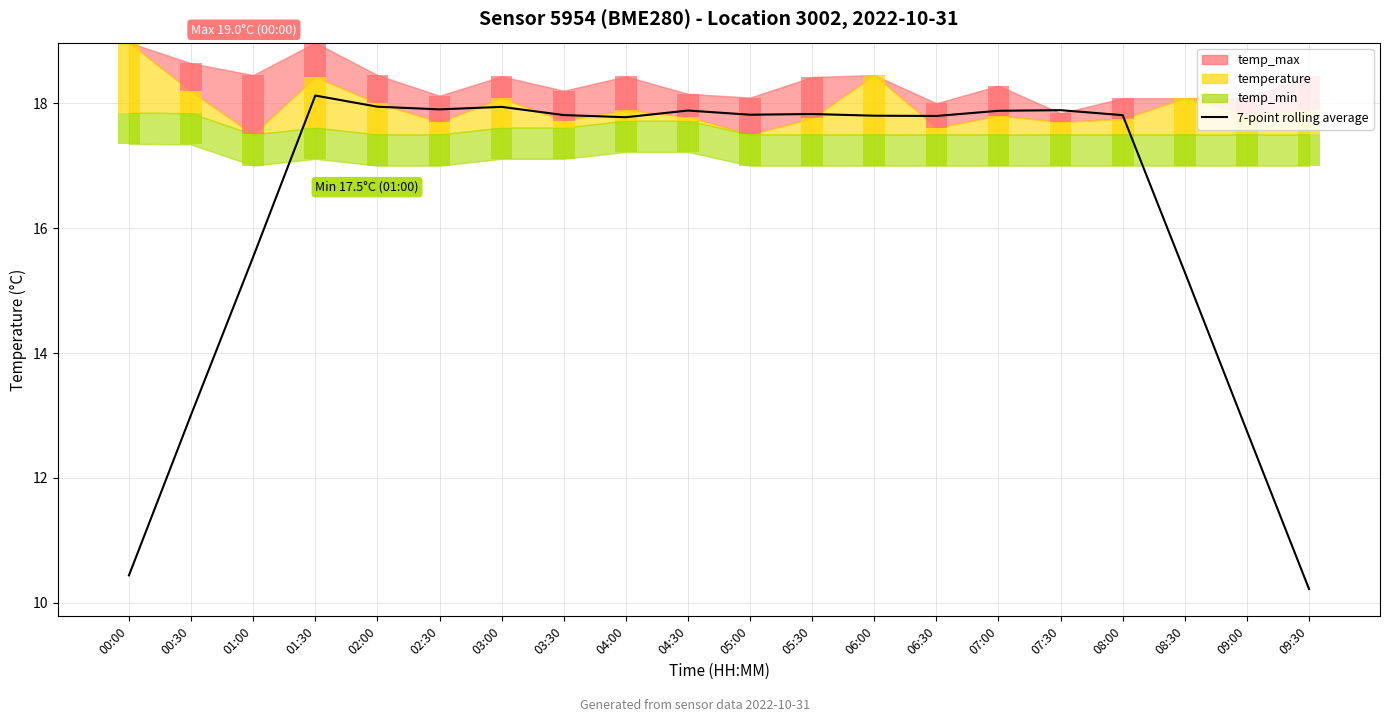

How many data points are less than 17?

6